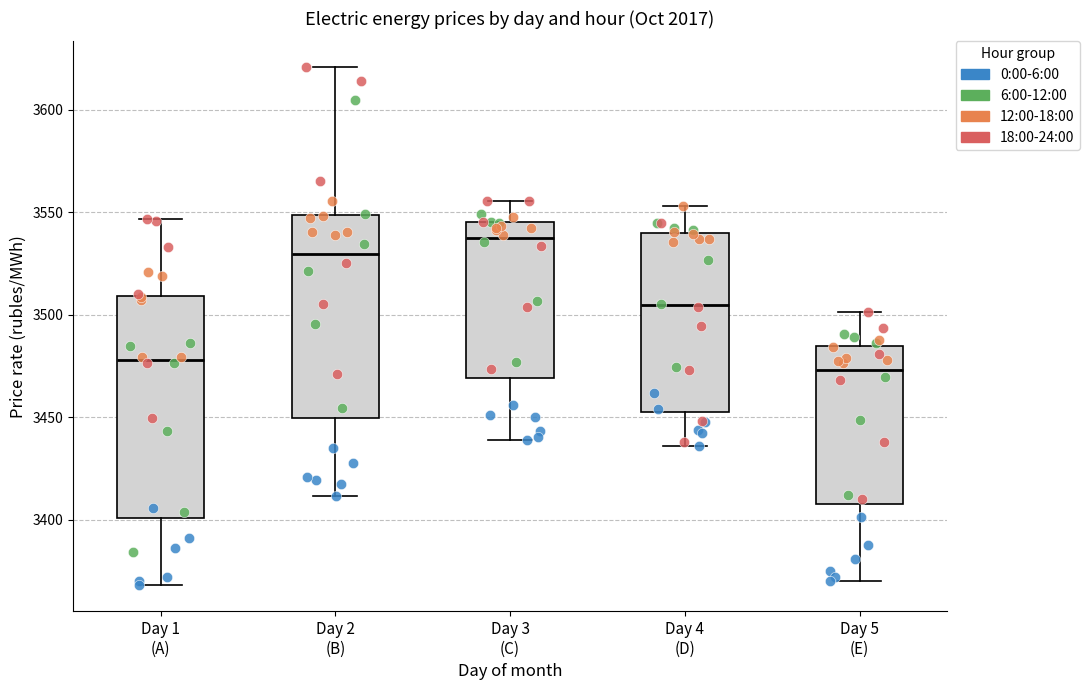

Where is the upper edge of the box for Day 4 (D) on the y-axis? The values are not printed on the chart, so give them approximately, as read against the axis.

3540